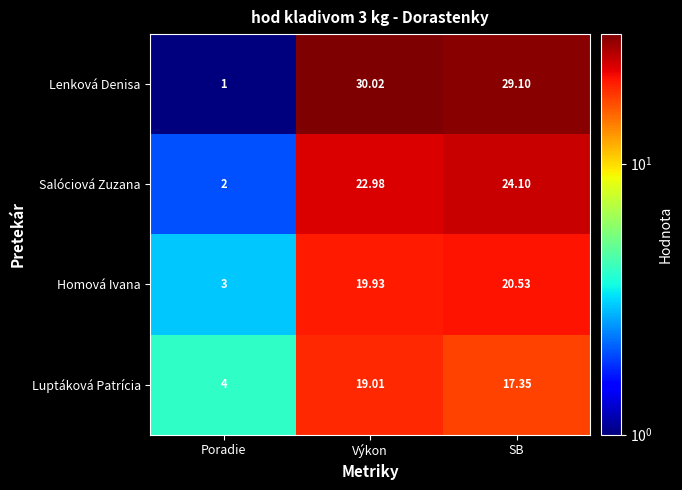

At how many categories does at least one series exceed 27?

2